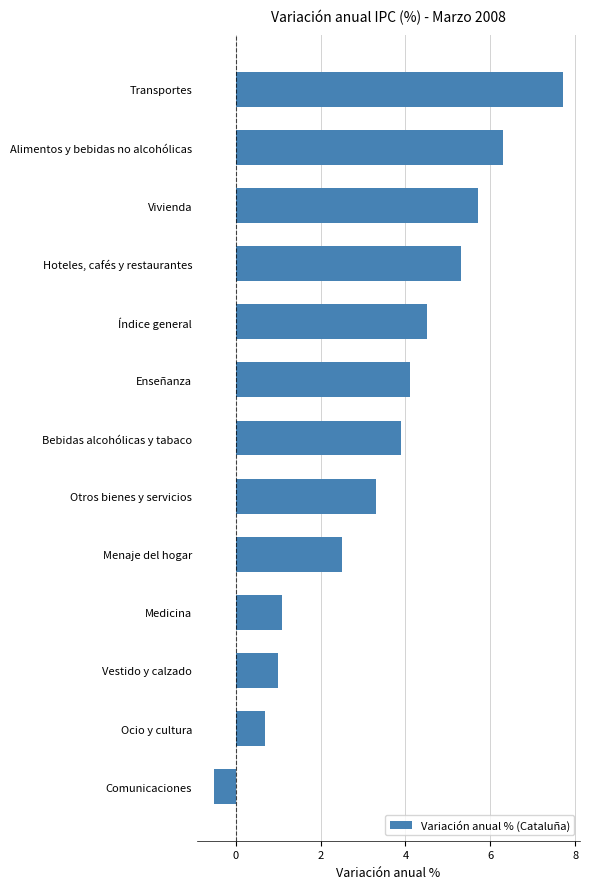

At which label is the value closest to 3?

Otros bienes y servicios